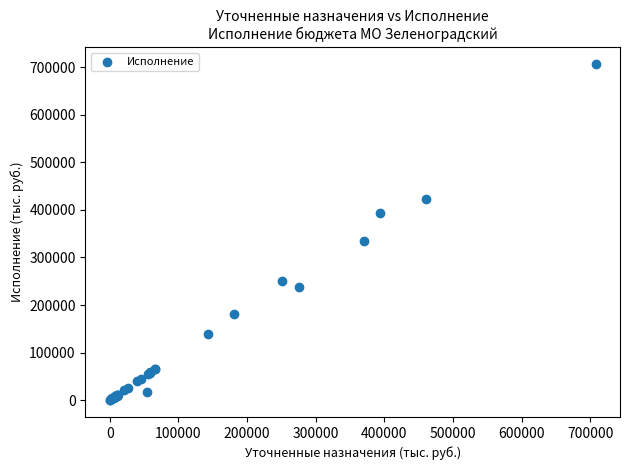

What Y value in the scatter plot is closest to 353491?

333984.9